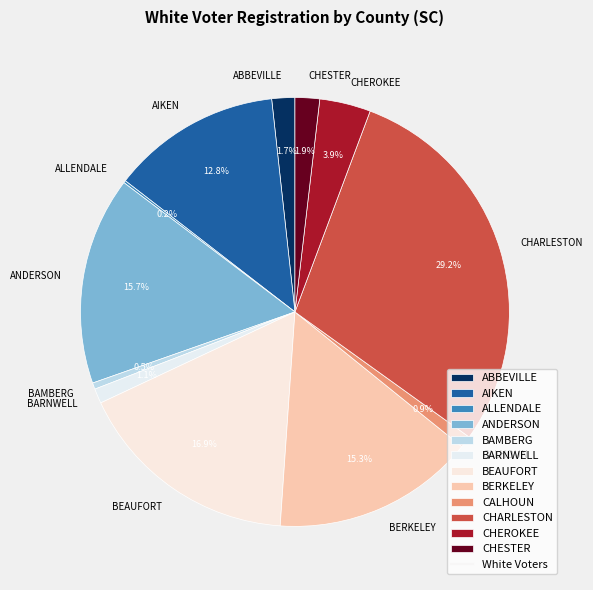

To the nearest percent, what is the combined percentage of CALHOUN and BARNWELL?

2%